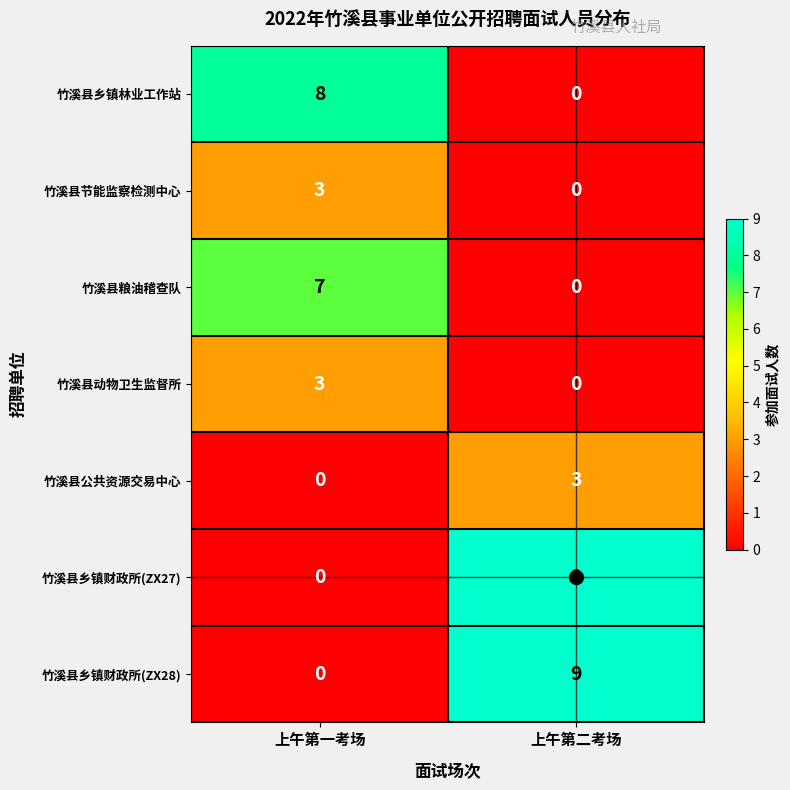

What is the total value across all series at 上午第二考场?

21